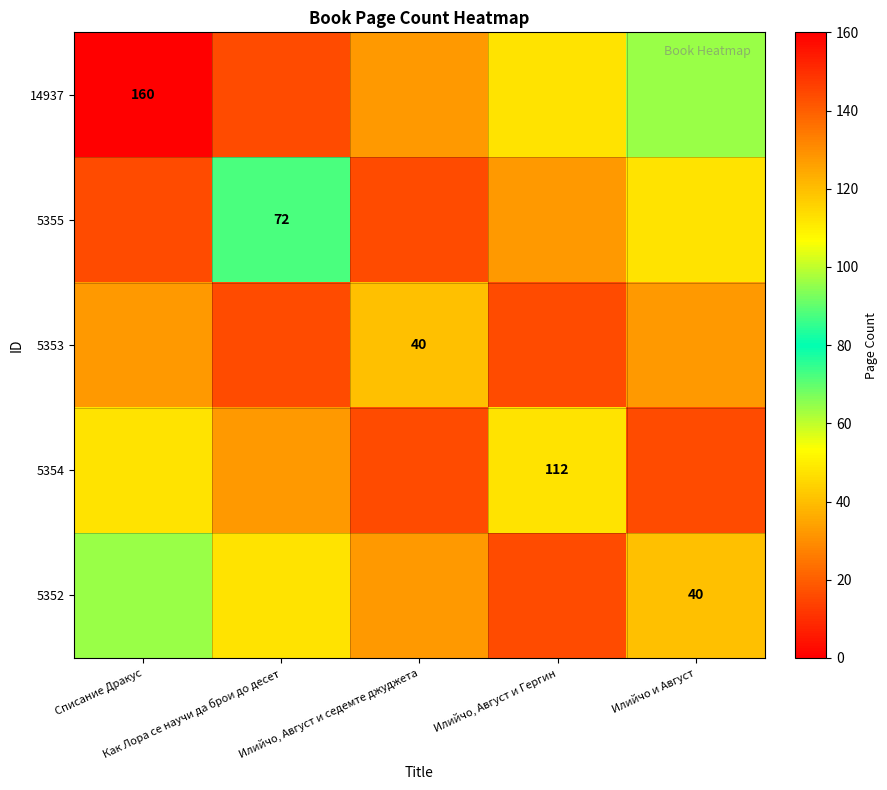

Is the value of 5353 at Списание Дракус greater than the value of 14937 at Илийчо и Август?

No